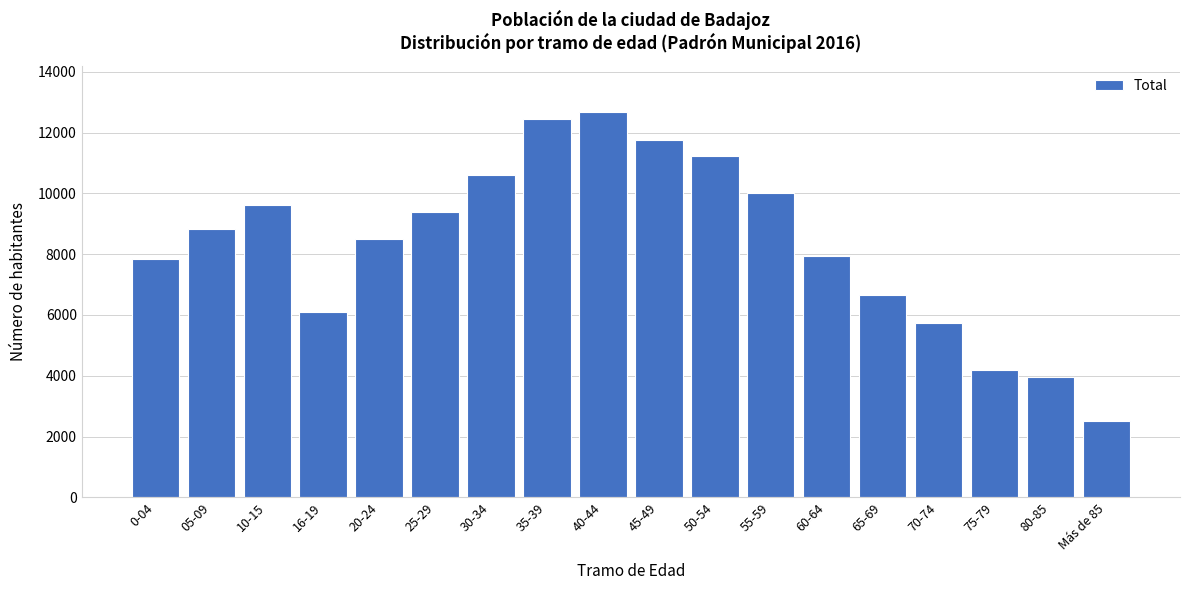

Reading left to right, what are all the values shown in this chart?

0-04=7837	05-09=8824	10-15=9611	16-19=6105	20-24=8494	25-29=9395	30-34=10601	35-39=12460	40-44=12664	45-49=11745	50-54=11214	55-59=9995	60-64=7933	65-69=6659	70-74=5725	75-79=4198	80-85=3968	Más de 85=2518